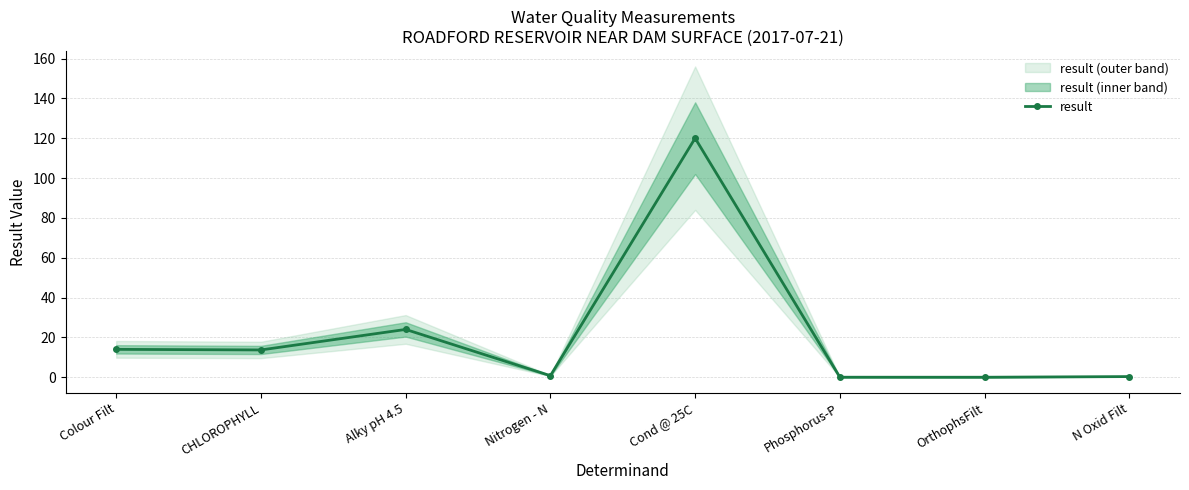

Does the chart display data point markers on the line(s)?

Yes